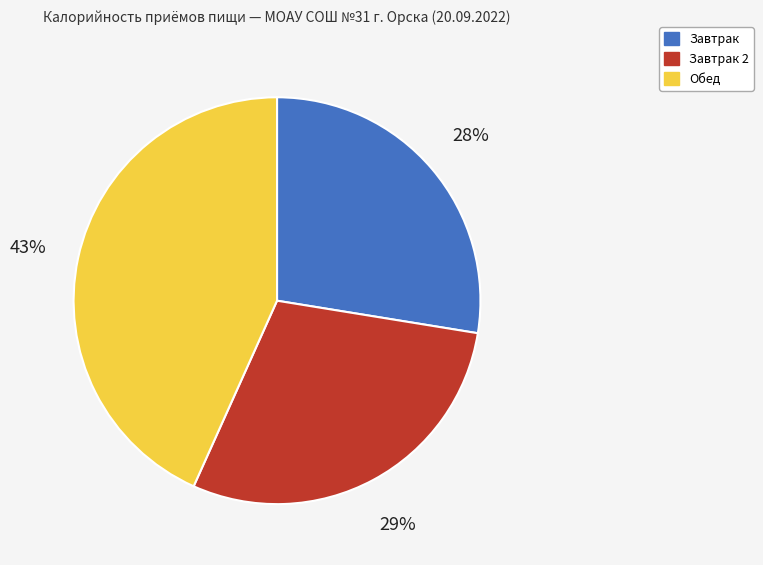

How many slices are in this pie chart?

3